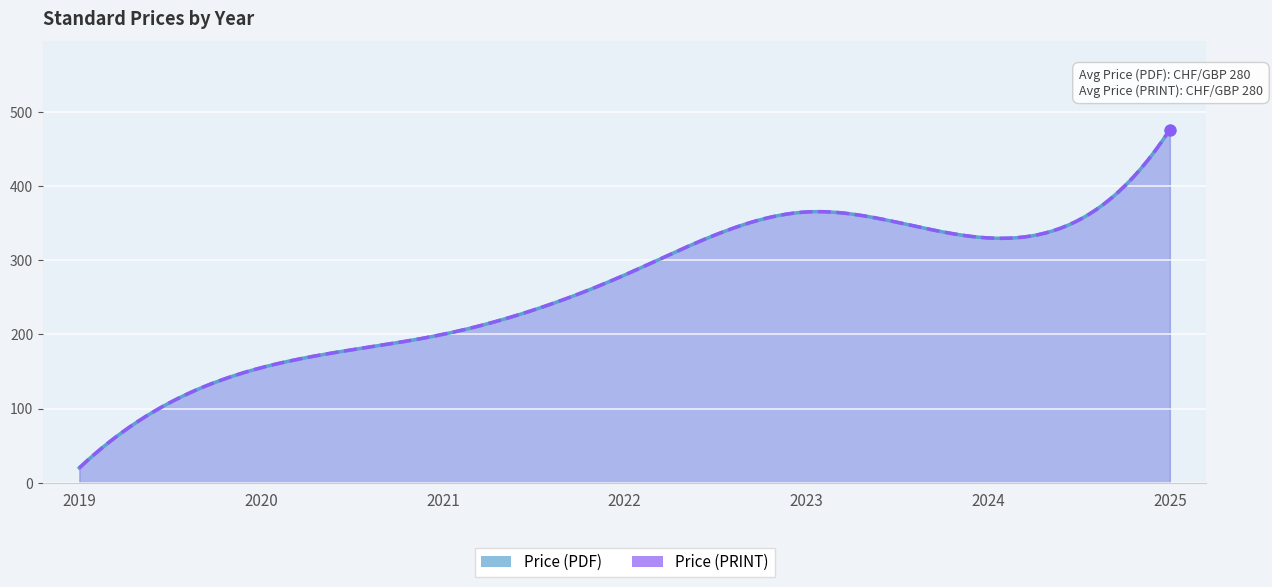

Which series reaches the maximum Y coordinate?

Price (PDF)